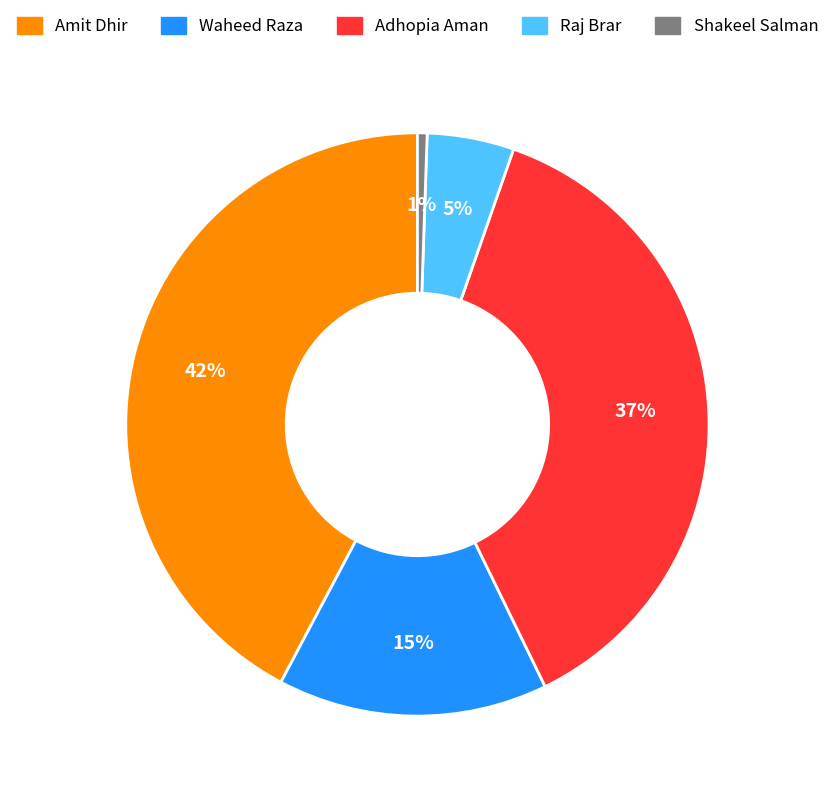

Is it true that Adhopia Aman is 31% of the pie?

False